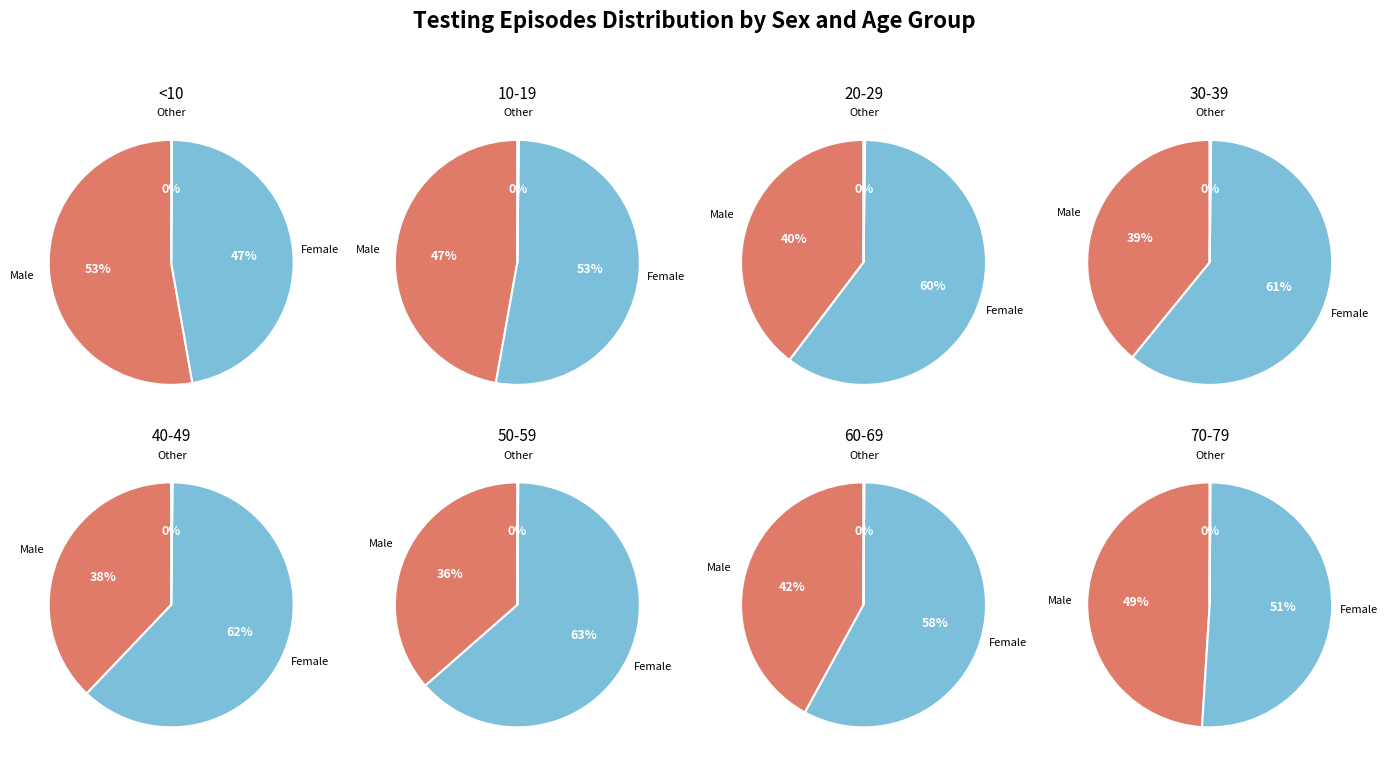

What percentage is NOT represented by <10?

89.9%